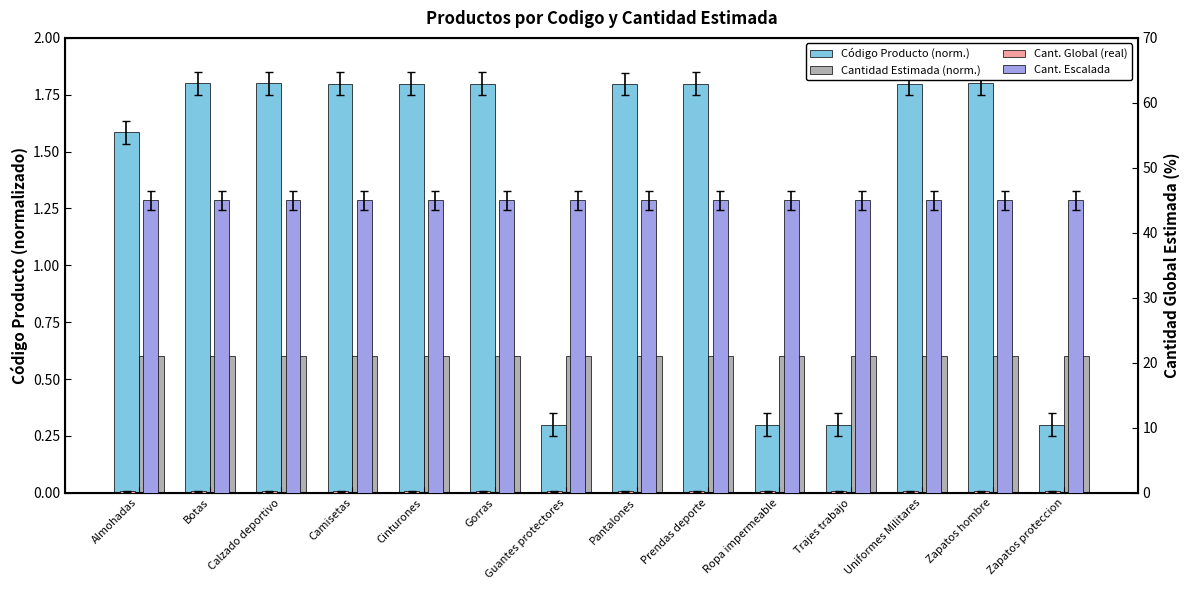

The Cantidad Estimada (norm.) series shows 0.9 at Prendas deporte. True or false?

False